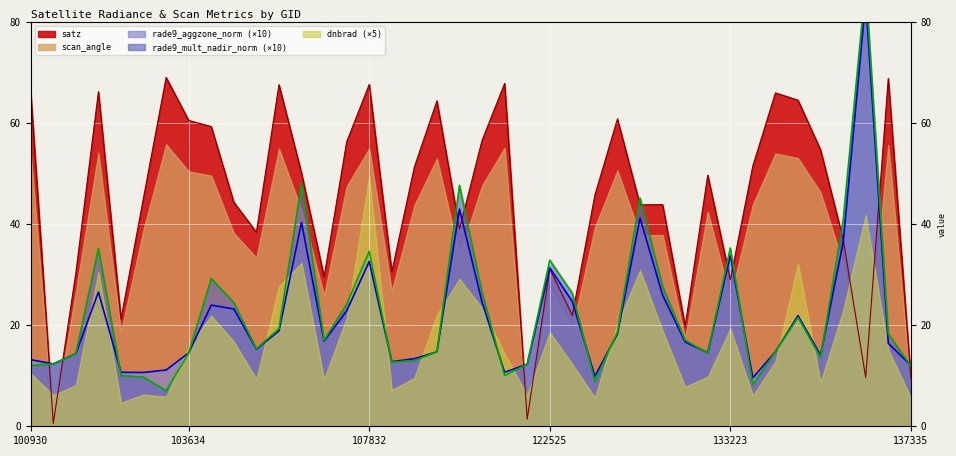

What is the sum of the rade9_mult_nadir_norm values at 108542 and 133775?

27.8